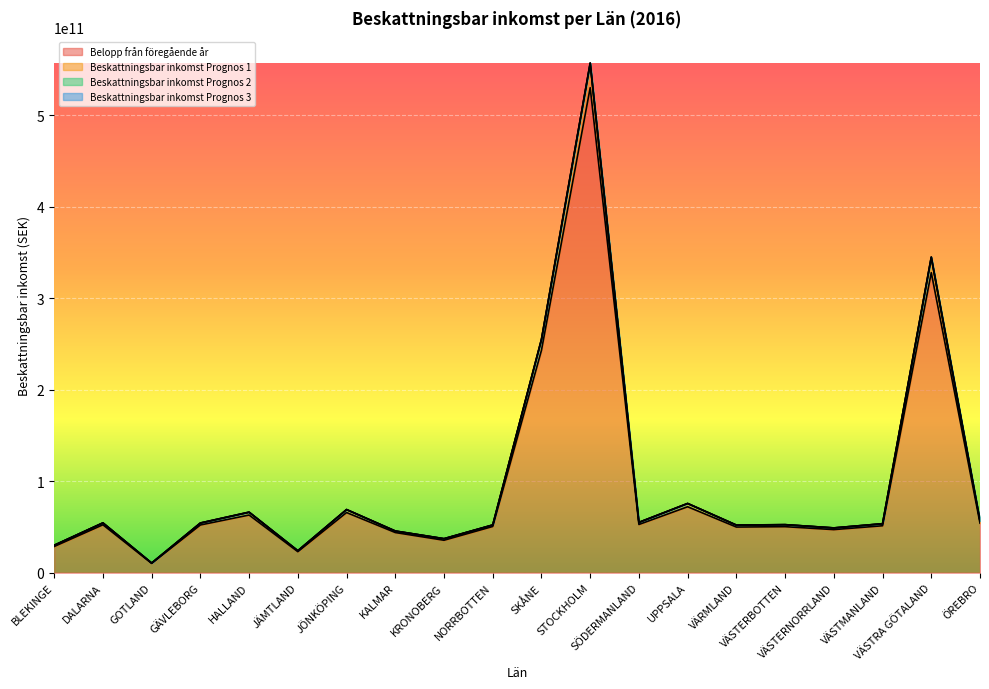

True or false: Beskattningsbar inkomst Prognos 3 and Beskattningsbar inkomst Prognos 1 cross at least once.

False